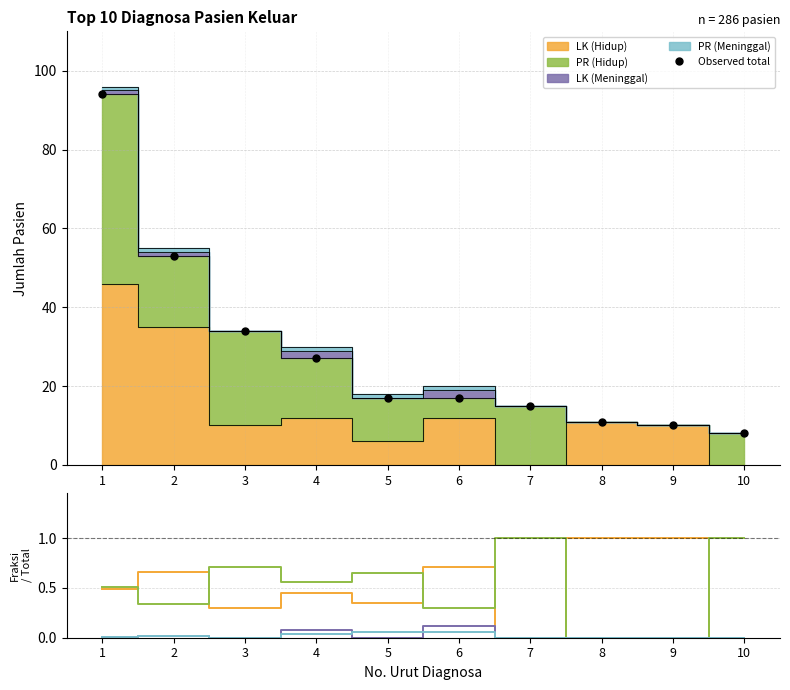

Where is the first local maximum for PR (Hidup)?

3